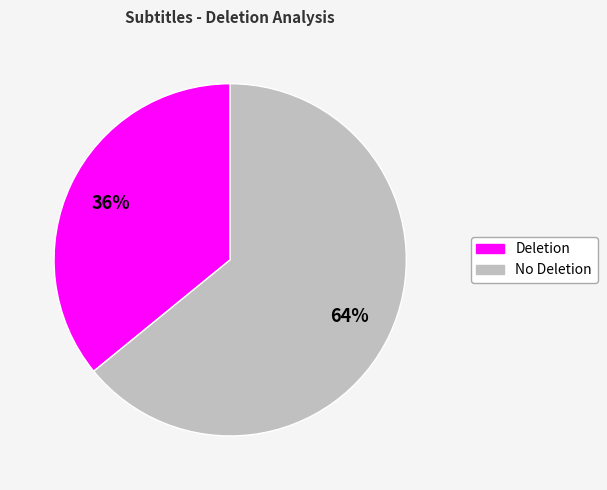

To the nearest percent, what percentage of the pie is Deletion?

36%